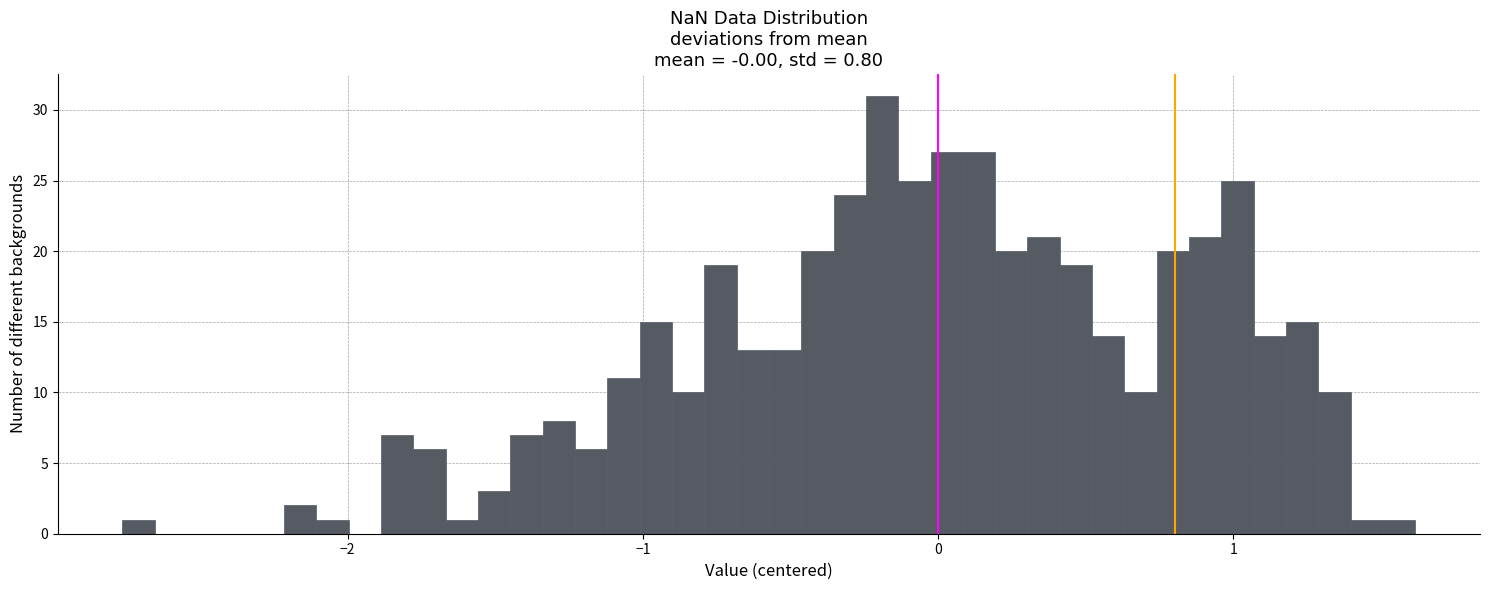

Around what value on the x-axis is the tallest bar? Give the approximate position of its centre, as read against the axis.

-0.2